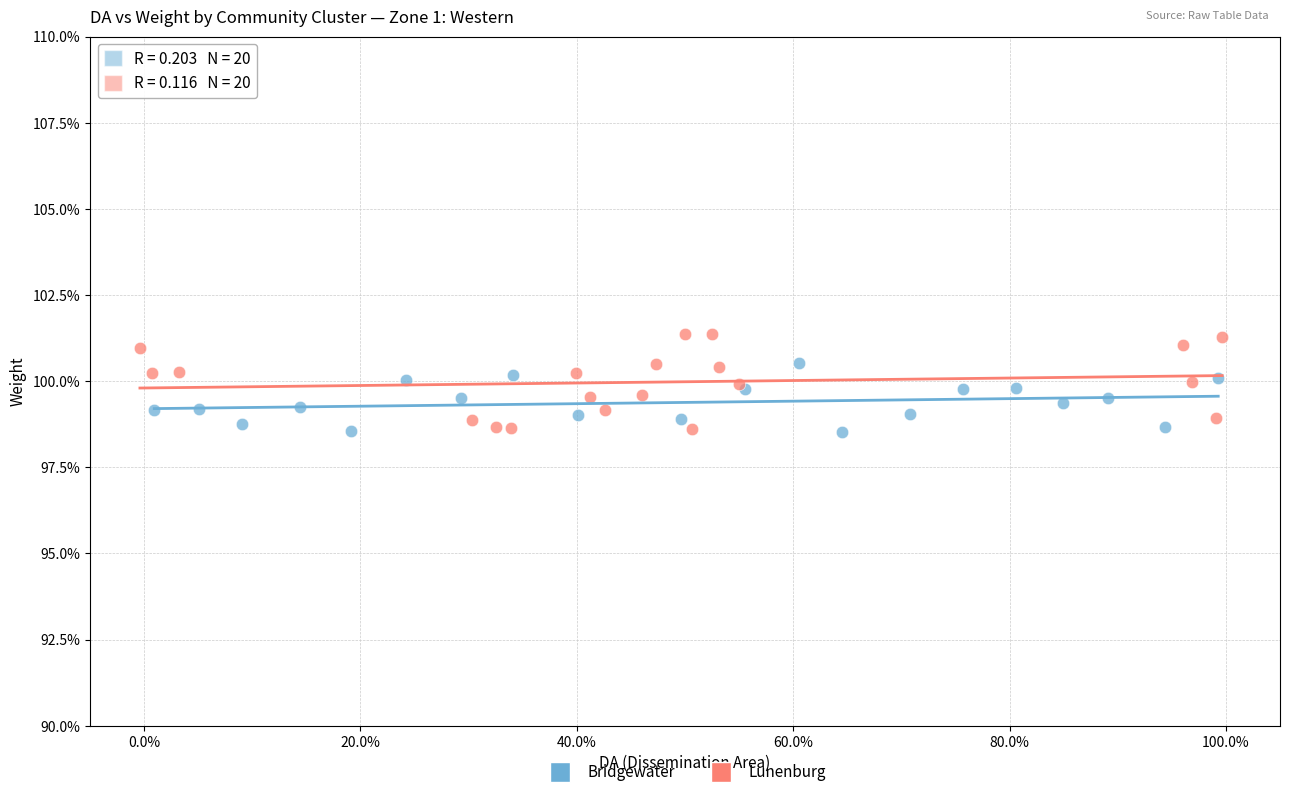

What are all the series names shown in the legend?

Bridgewater, Lunenburg